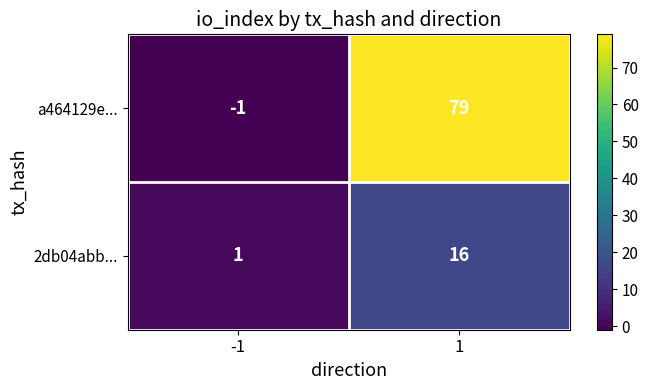

Rank the series by their maximum value, from lowest to highest.

2db04abb..., a464129e...